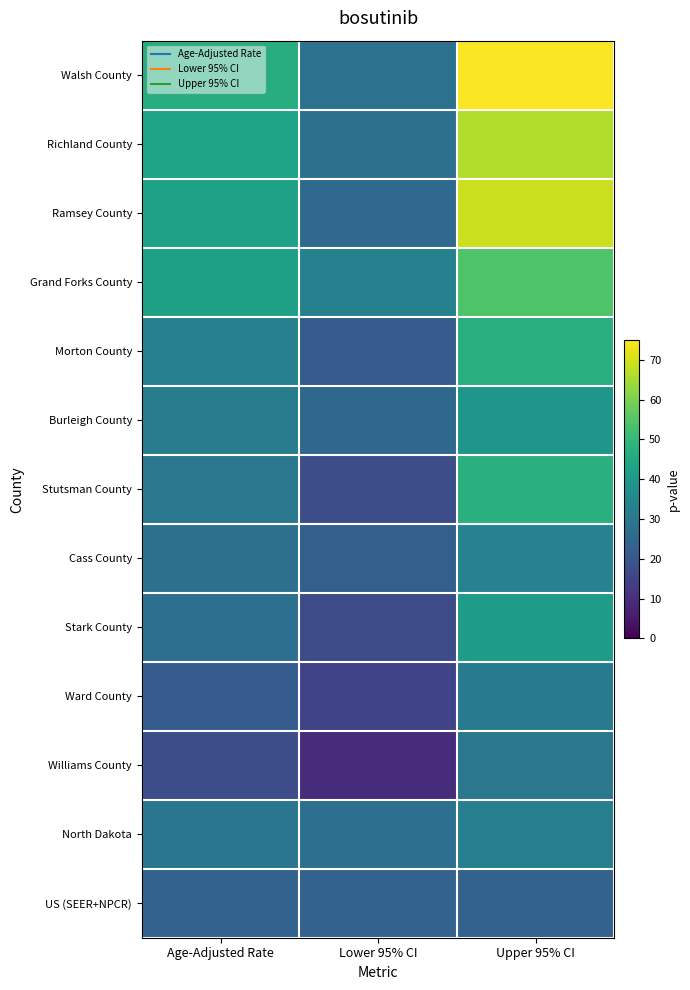

Reading left to right, transcribe all the data shown in this chart.

Walsh County: Age-Adjusted Rate=46.6	Lower 95% CI=28.3	Upper 95% CI=74.6
Richland County: Age-Adjusted Rate=43.6	Lower 95% CI=27.7	Upper 95% CI=66.3
Ramsey County: Age-Adjusted Rate=42.8	Lower 95% CI=25.5	Upper 95% CI=69.1
Grand Forks County: Age-Adjusted Rate=42.7	Lower 95% CI=33.1	Upper 95% CI=54.2
Morton County: Age-Adjusted Rate=32.7	Lower 95% CI=21.8	Upper 95% CI=47.2
Burleigh County: Age-Adjusted Rate=31.7	Lower 95% CI=25.3	Upper 95% CI=39.3
Stutsman County: Age-Adjusted Rate=29.9	Lower 95% CI=17.7	Upper 95% CI=47.7
Cass County: Age-Adjusted Rate=27.6	Lower 95% CI=22.7	Upper 95% CI=33.3
Stark County: Age-Adjusted Rate=27.4	Lower 95% CI=17.1	Upper 95% CI=41.6
Ward County: Age-Adjusted Rate=21.9	Lower 95% CI=15.2	Upper 95% CI=30.6
Williams County: Age-Adjusted Rate=17.6	Lower 95% CI=9.6	Upper 95% CI=29.6
North Dakota: Age-Adjusted Rate=29.5	Lower 95% CI=27.3	Upper 95% CI=32.0
US (SEER+NPCR): Age-Adjusted Rate=23.6	Lower 95% CI=23.5	Upper 95% CI=23.7